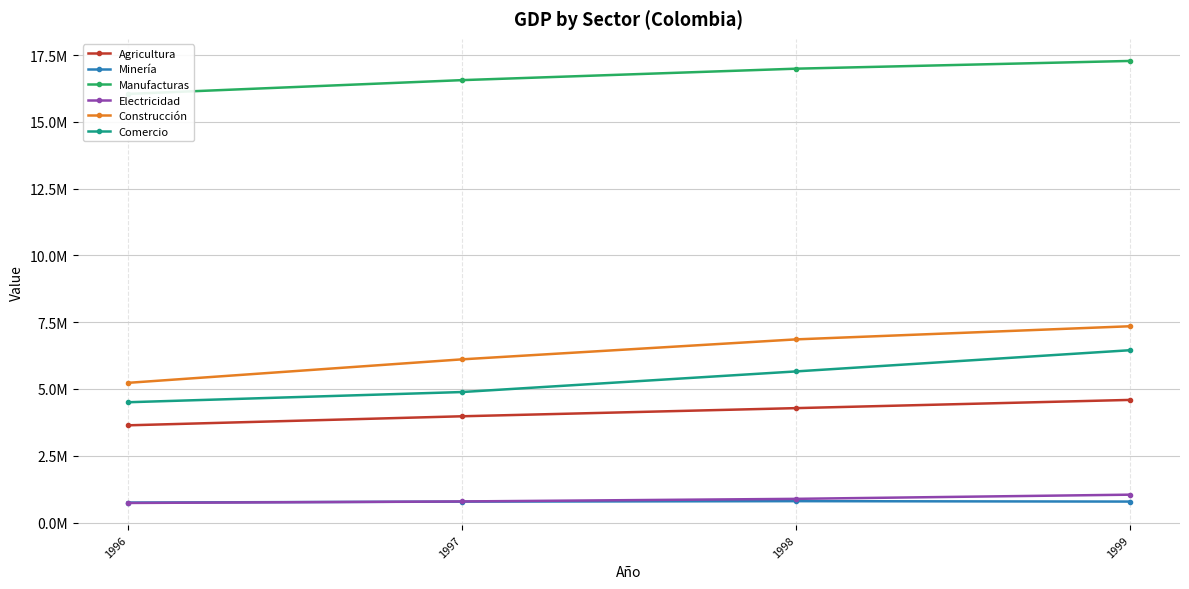

Which label corresponds to the smallest value in the chart?

1996